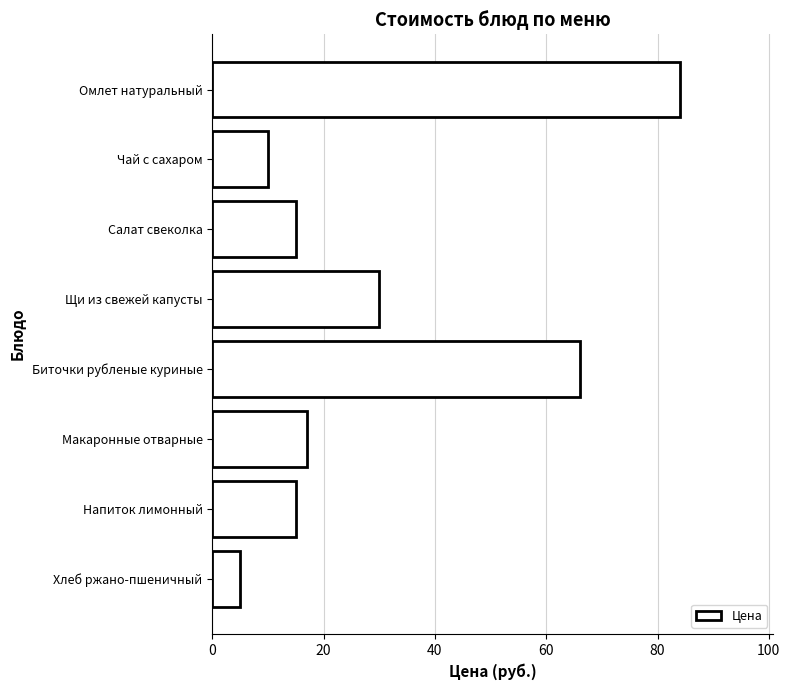

What is the sum of all values?

242